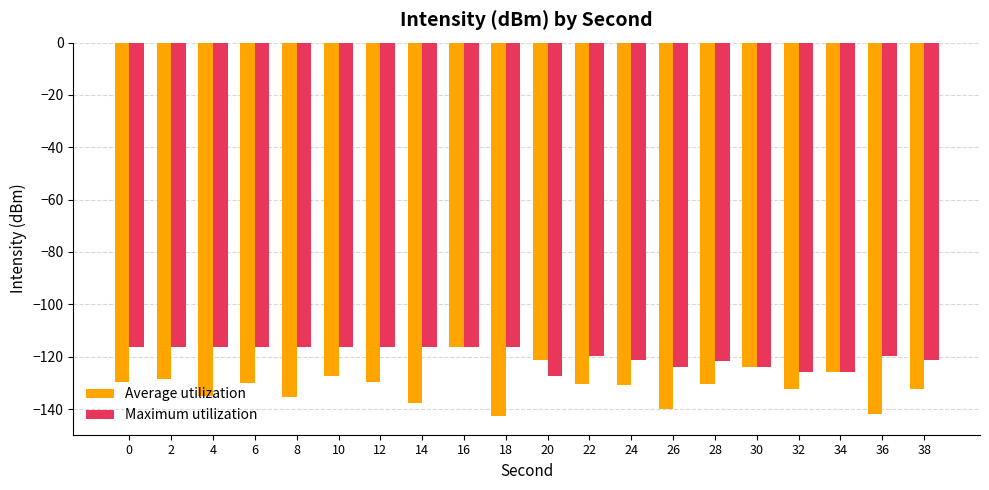

Is the value of Average utilization at 38 greater than the value of Maximum utilization at 36?

No